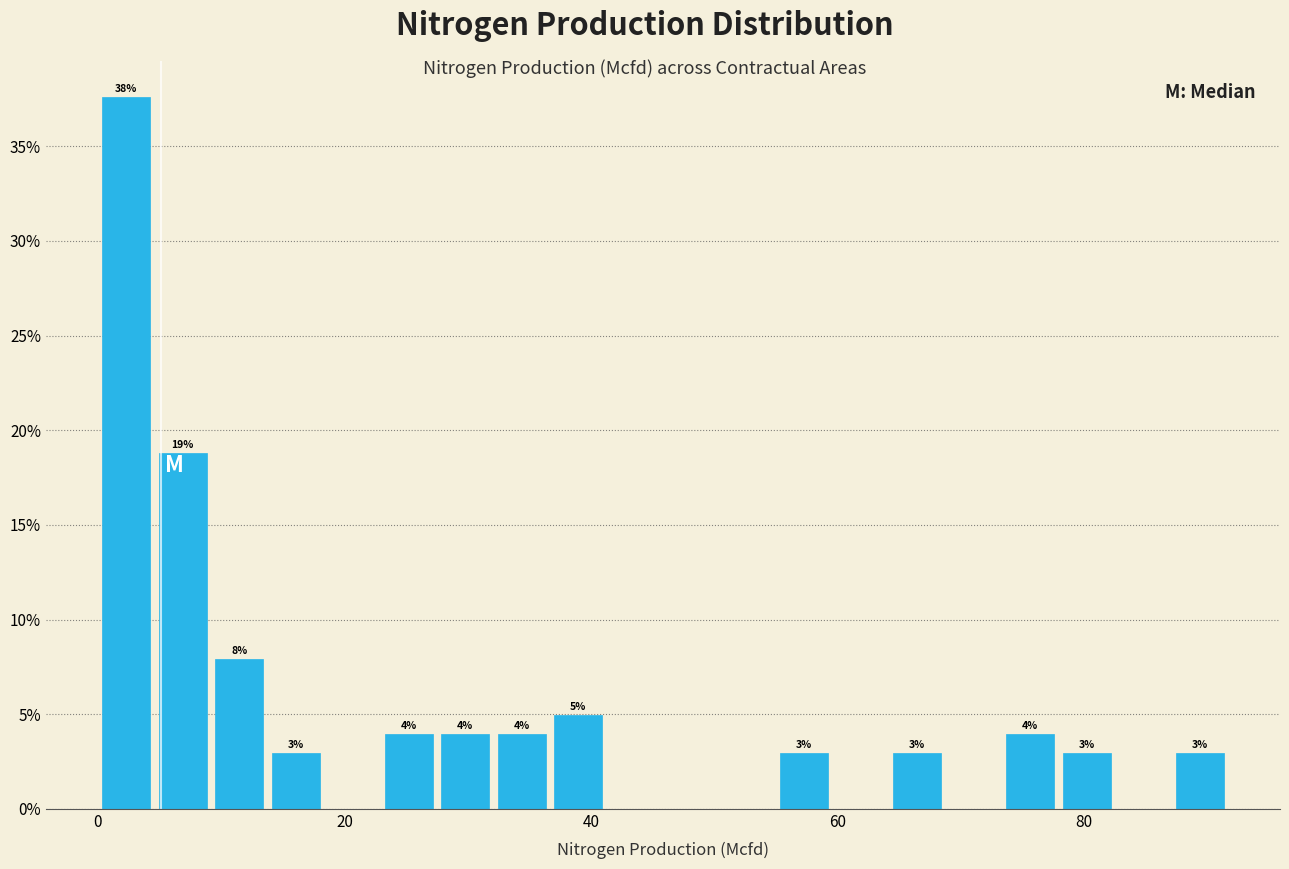

Around what value on the x-axis is the tallest bar? Give the approximate position of its centre, as read against the axis.

2